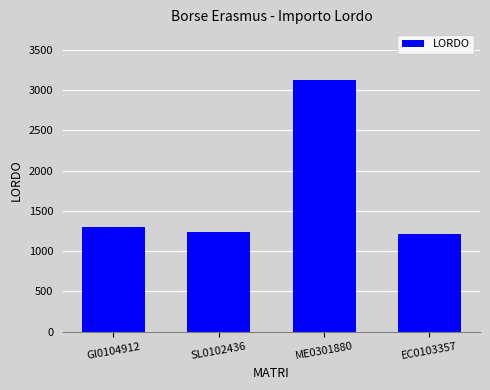

What is the change in value from GI0104912 to ME0301880?

+1827